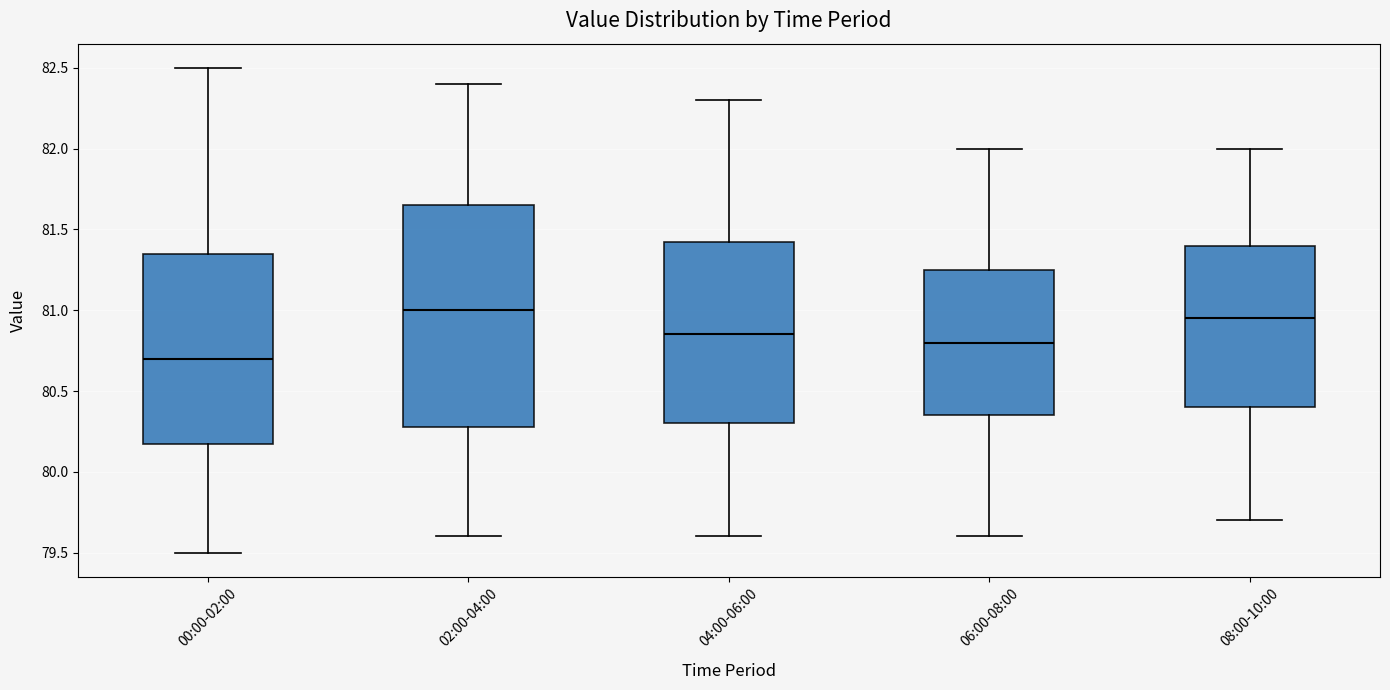

Reading left to right, read every box against the y-axis: the position of its median line, the range the box covers, and the ends of its whiskers. The values are not printed on the chart, so give them approximately, as read against the axis.

00:00-02:00: median 80.70, box 80.20 to 81.35, whiskers 79.50 to 82.50
02:00-04:00: median 81.00, box 80.30 to 81.65, whiskers 79.60 to 82.40
04:00-06:00: median 80.85, box 80.30 to 81.45, whiskers 79.60 to 82.30
06:00-08:00: median 80.80, box 80.35 to 81.25, whiskers 79.60 to 82.00
08:00-10:00: median 80.95, box 80.40 to 81.40, whiskers 79.70 to 82.00